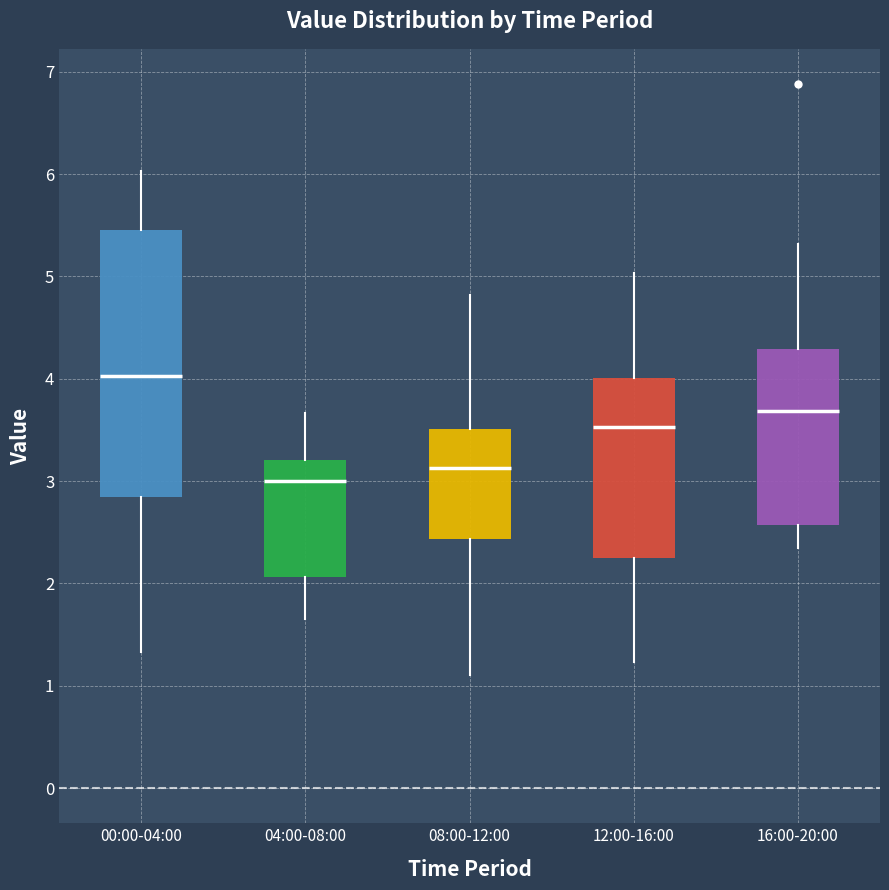

Reading left to right, read every box against the y-axis: the position of its median line, the range the box covers, and the ends of its whiskers. The values are not printed on the chart, so give them approximately, as read against the axis.

00:00-04:00: median 4.0, box 2.8 to 5.5, whiskers 1.3 to 6.0
04:00-08:00: median 3.0, box 2.1 to 3.2, whiskers 1.7 to 3.7
08:00-12:00: median 3.1, box 2.4 to 3.5, whiskers 1.1 to 4.8
12:00-16:00: median 3.5, box 2.3 to 4.0, whiskers 1.2 to 5.0
16:00-20:00: median 3.7, box 2.6 to 4.3, whiskers 2.4 to 5.3